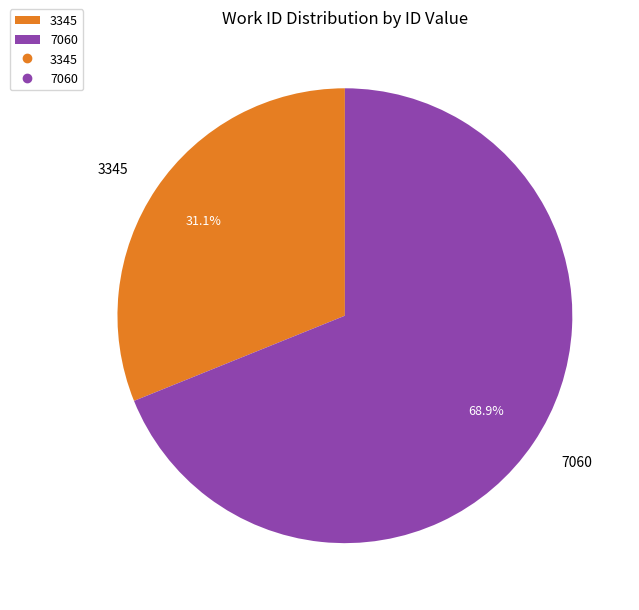

What percentage is the 3345 slice, to the nearest percent?

31%